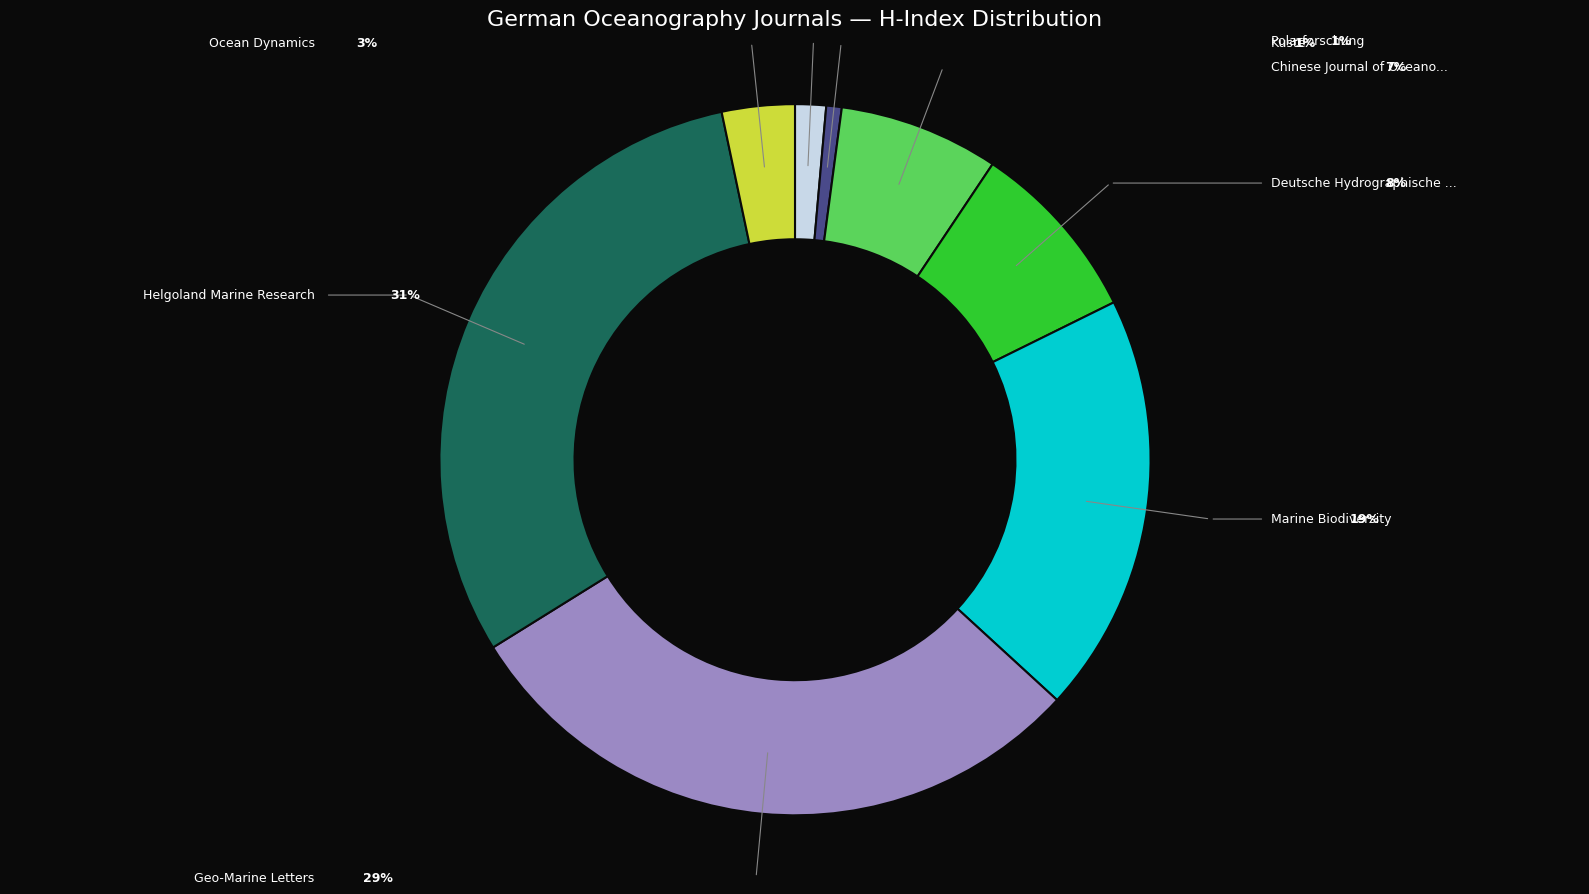

Is there any slice that represents more than half of the pie?

No